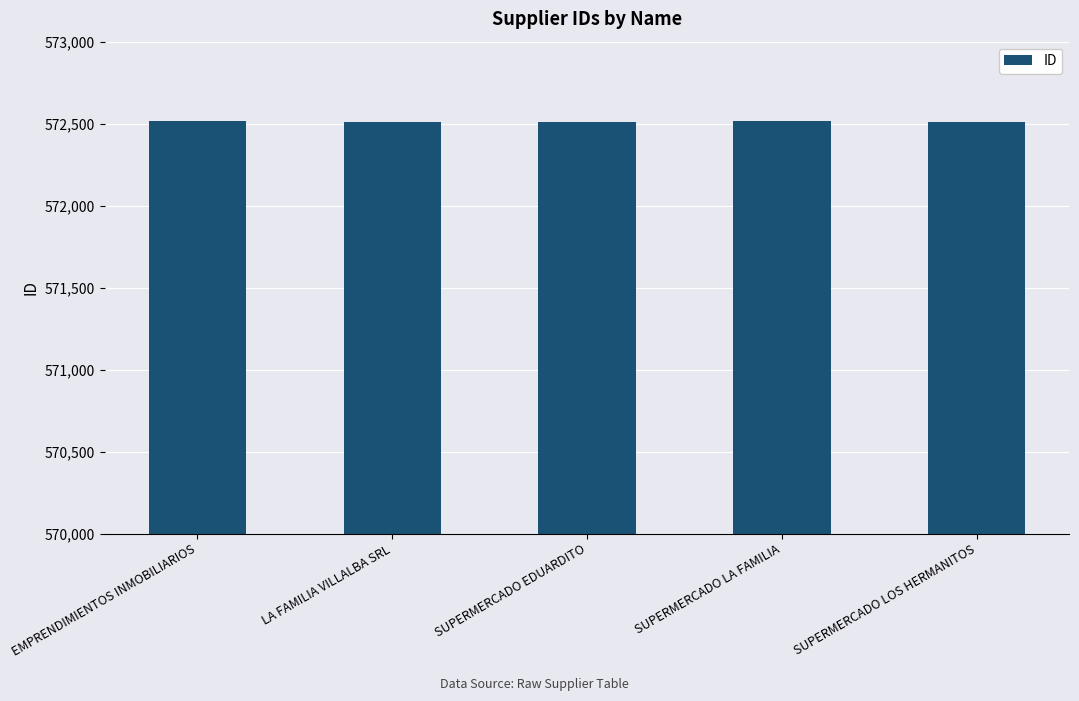

Approximately how many times larger is the value at SUPERMERCADO LA FAMILIA compared to EMPRENDIMIENTOS INMOBILIARIOS?

1.0